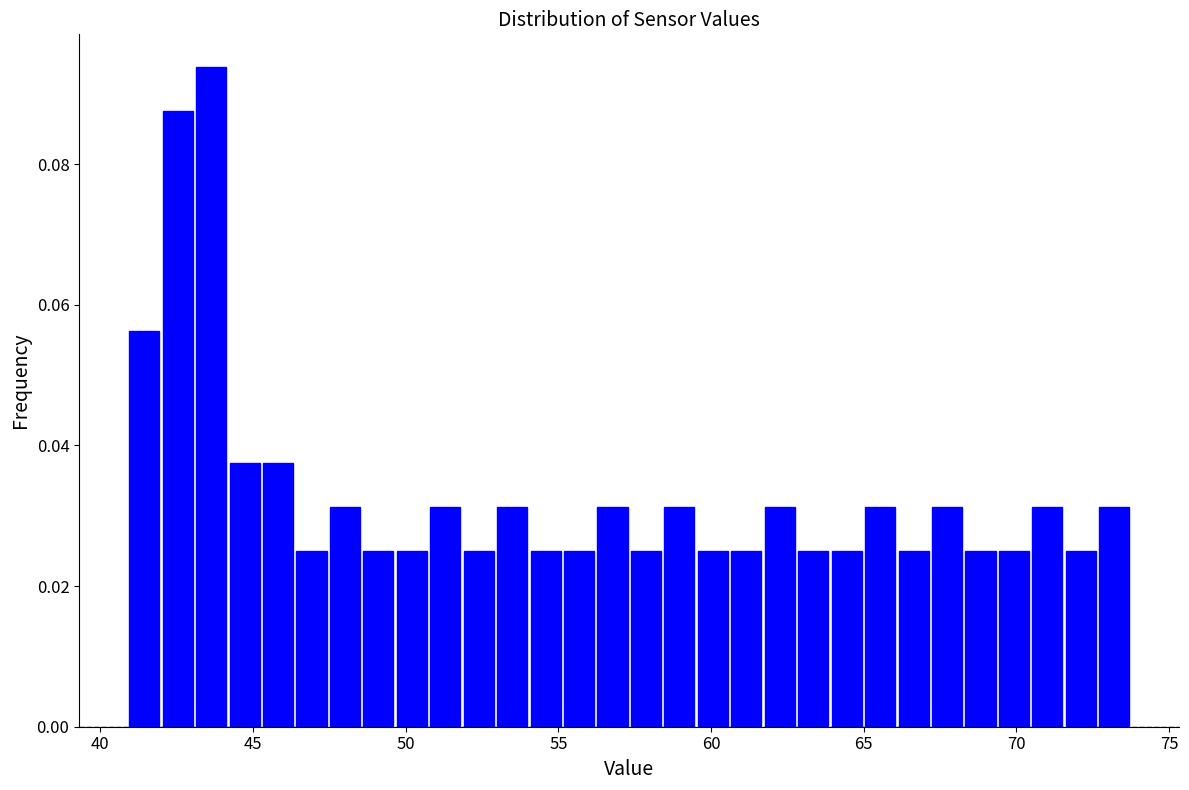

Around what value on the x-axis is the tallest bar? Give the approximate position of its centre, as read against the axis.

43.5